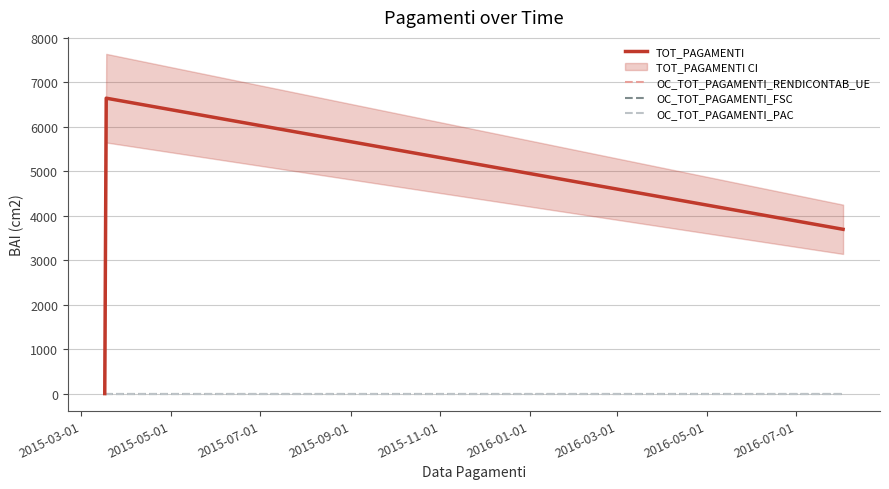

Rank the series at 2015-03-01 from highest to lowest value.

TOT_PAGAMENTI, OC_TOT_PAGAMENTI_RENDICONTAB_UE, OC_TOT_PAGAMENTI_FSC, OC_TOT_PAGAMENTI_PAC